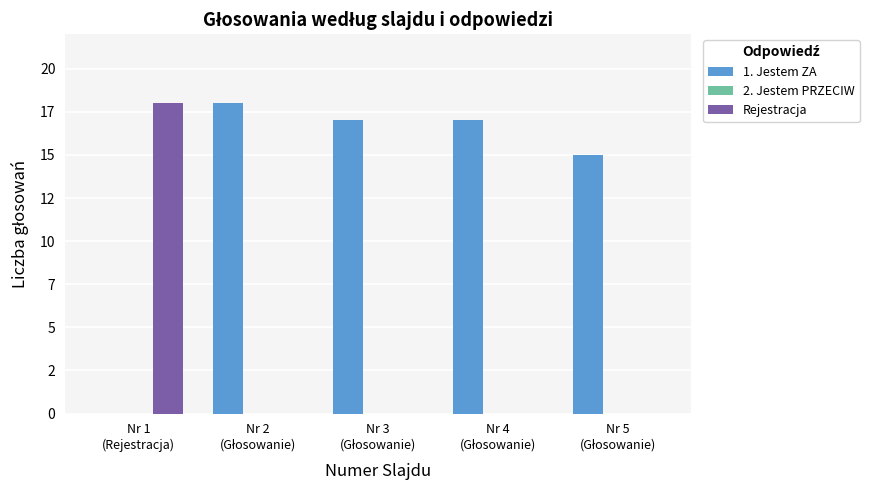

Reading left to right, extract all data points from this chart.

1. Jestem ZA: 0	18	17	17	15
2. Jestem PRZECIW: 0	0	0	0	0
Rejestracja: 18	0	0	0	0